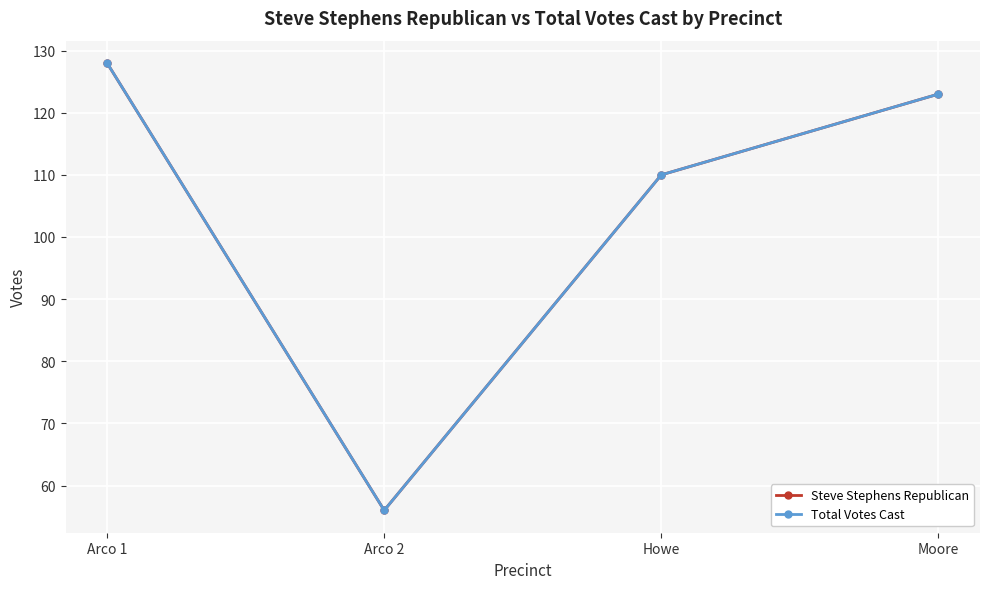

Does the chart have visible grid lines?

Yes